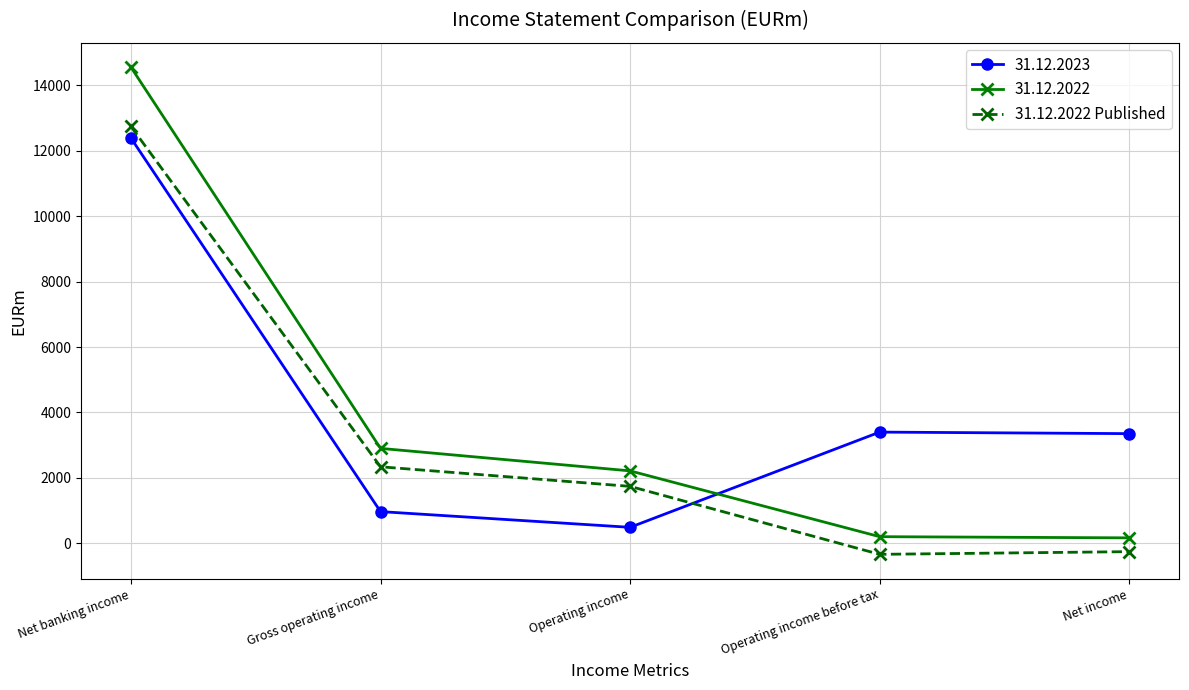

Which series has the largest range (max minus min)?

31.12.2022